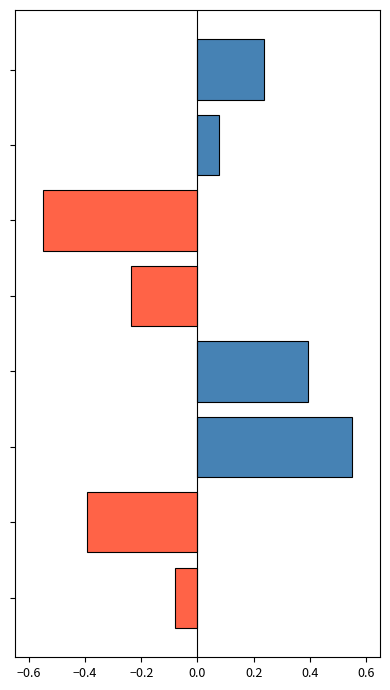

What is the difference between the maximum and minimum values?

1.1